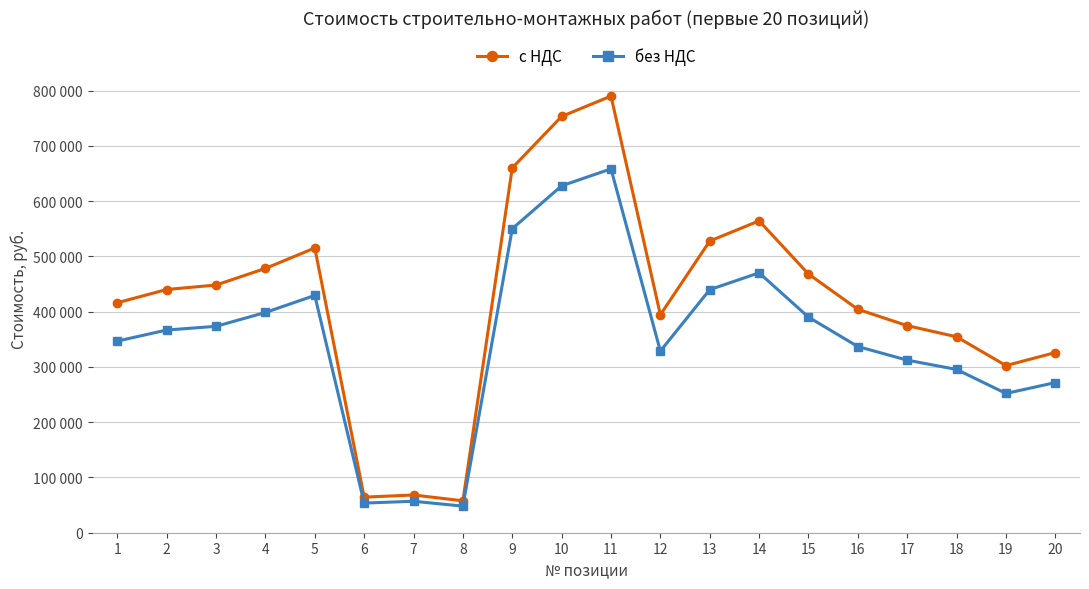

Is this an area chart (filled region under the line)?

No